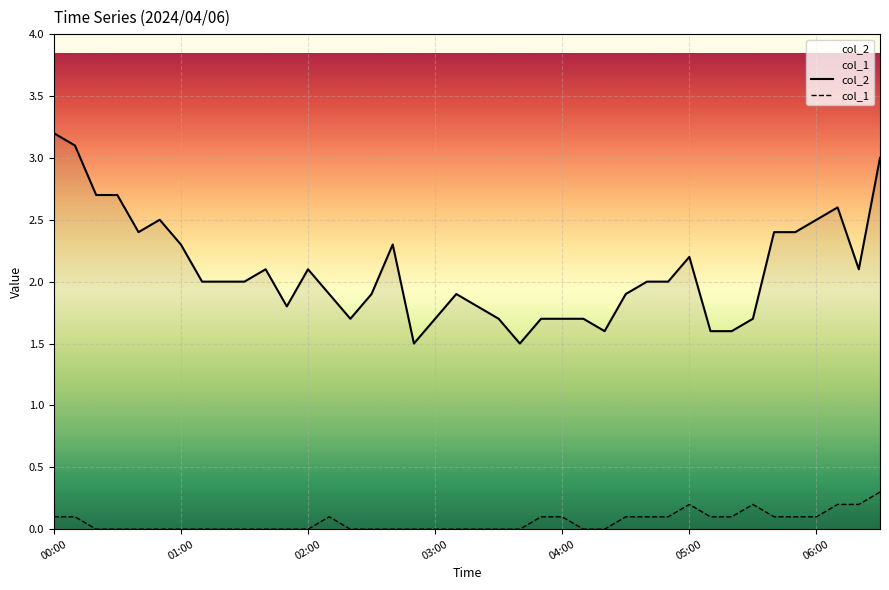

Reading left to right, extract all data points from this chart.

col_2: 3.2	3.1	2.7	2.7	2.4	2.5	2.3	2.0	2.0	2.0	2.1	1.8	2.1	1.9	1.7	1.9	2.3	1.5	1.7	1.9	1.8	1.7	1.5	1.7	1.7	1.7	1.6	1.9	2.0	2.0	2.2	1.6	1.6	1.7	2.4	2.4	2.5	2.6	2.1	3.0
col_1: 0.1	0.1	0.0	0.0	0.0	0.0	0.0	0.0	0.0	0.0	0.0	0.0	0.0	0.1	0.0	0.0	0.0	0.0	0.0	0.0	0.0	0.0	0.0	0.1	0.1	0.0	0.0	0.1	0.1	0.1	0.2	0.1	0.1	0.2	0.1	0.1	0.1	0.2	0.2	0.3